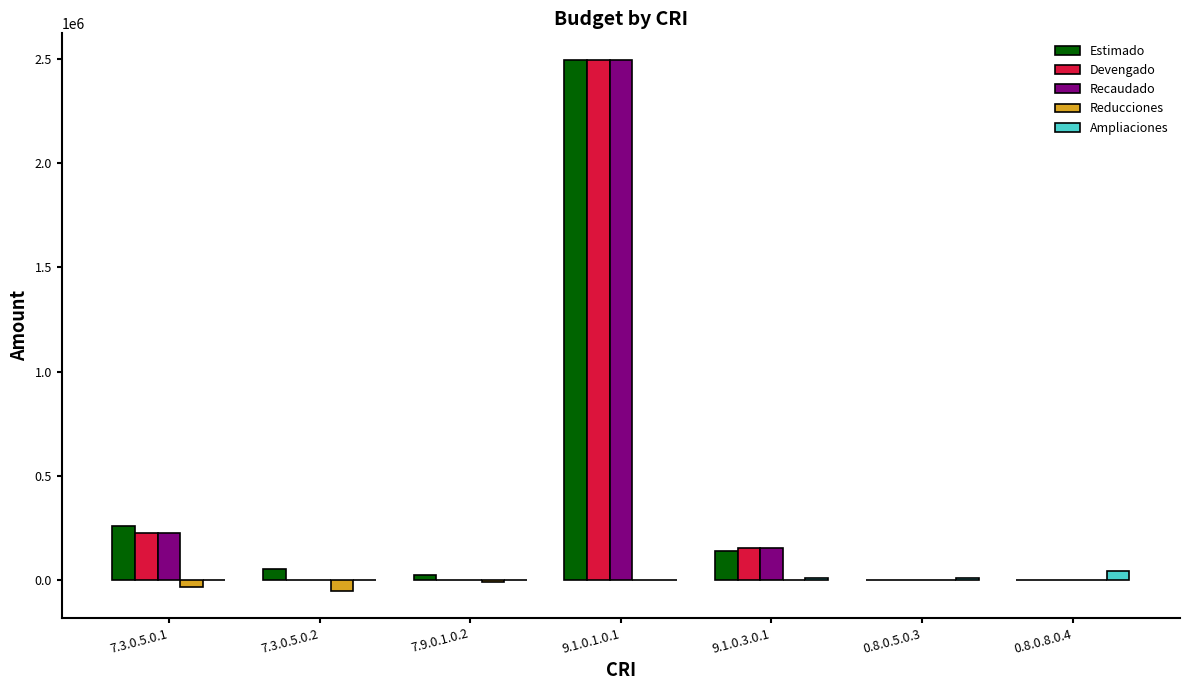

What is the maximum value shown in the chart?

2494620.0